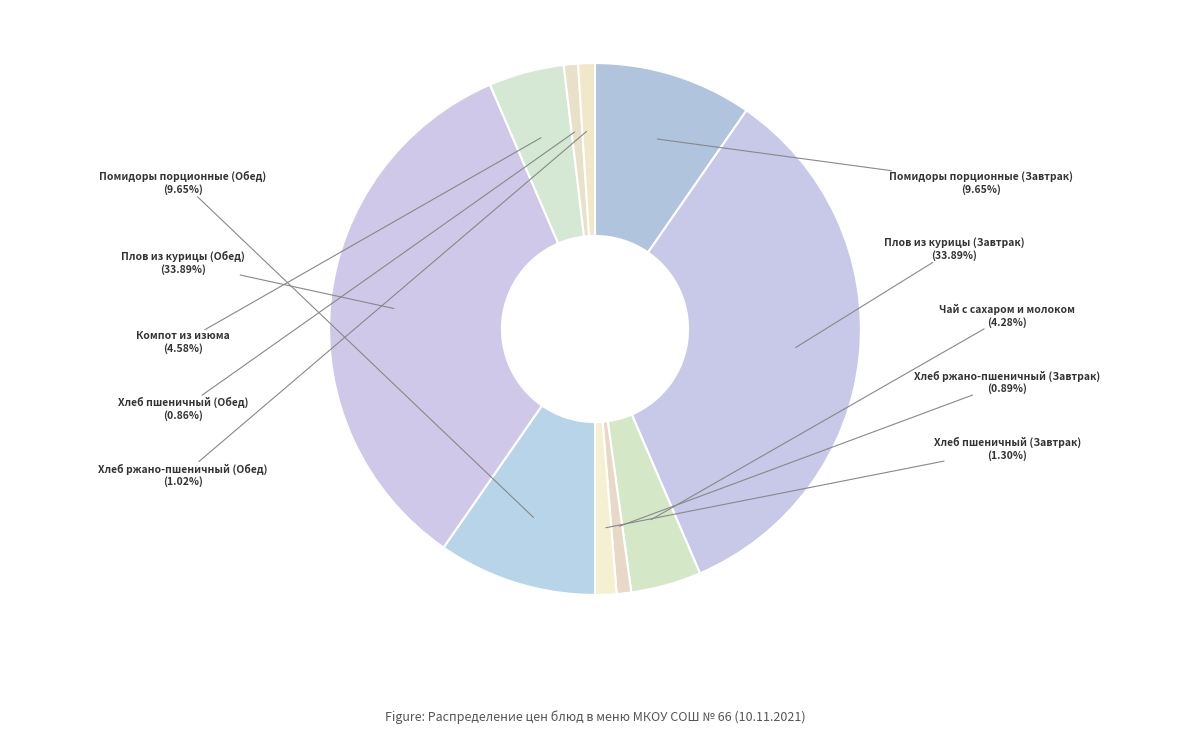

Is it true that Плов из курицы (Обед) is 34% of the pie?

True